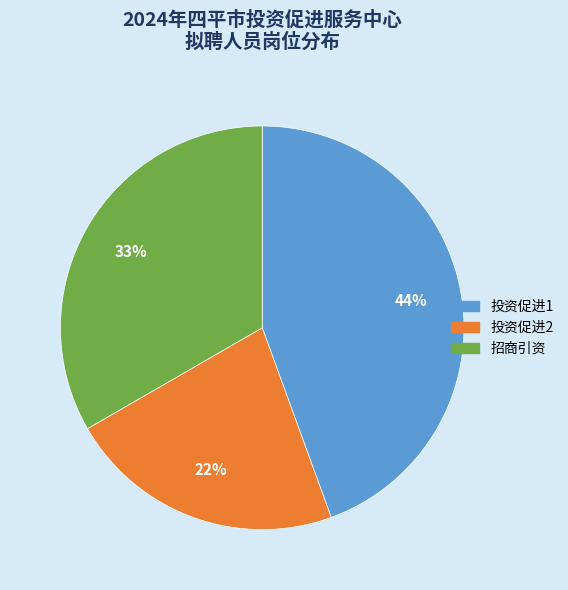

Is it true that 投资促进2 is 22% of the pie?

True